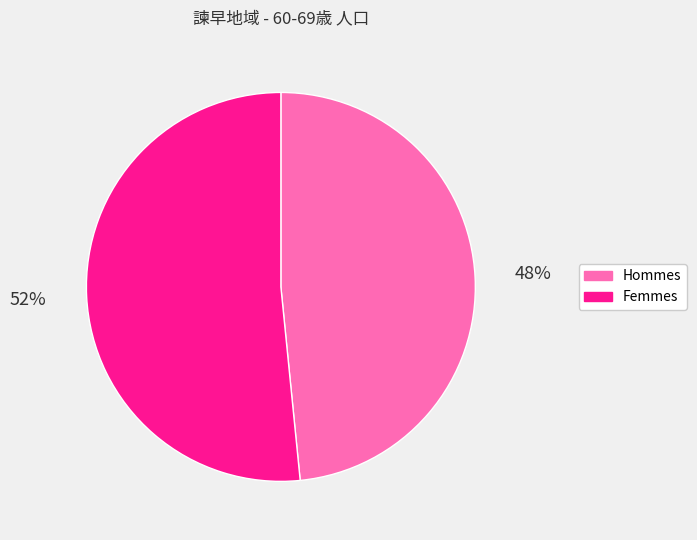

Is there a majority slice in this chart?

Yes